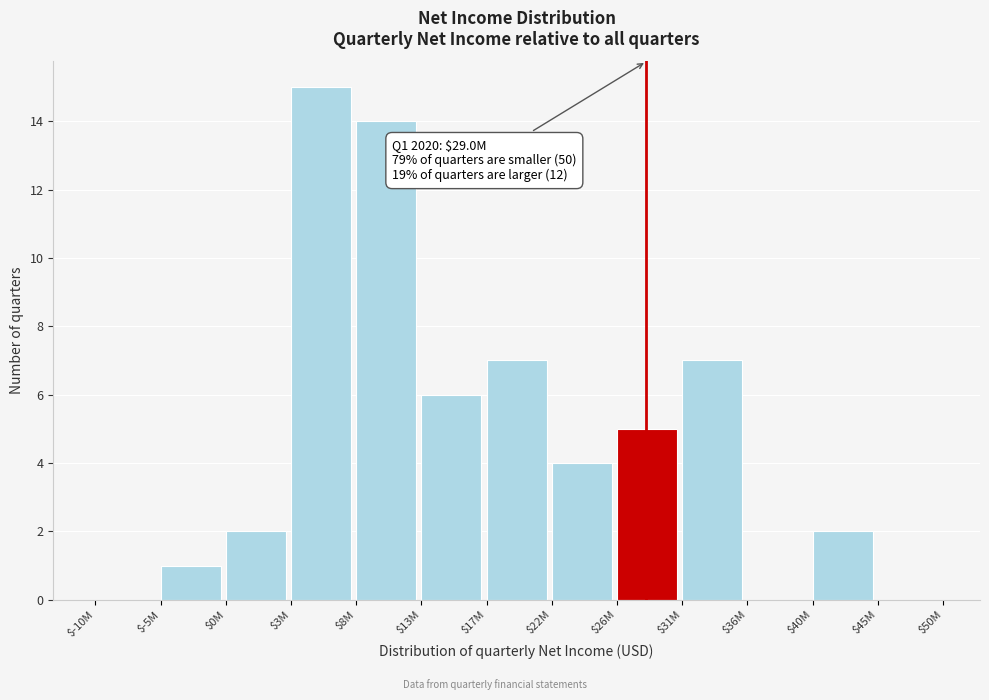

What is the maximum value shown in the chart?

15